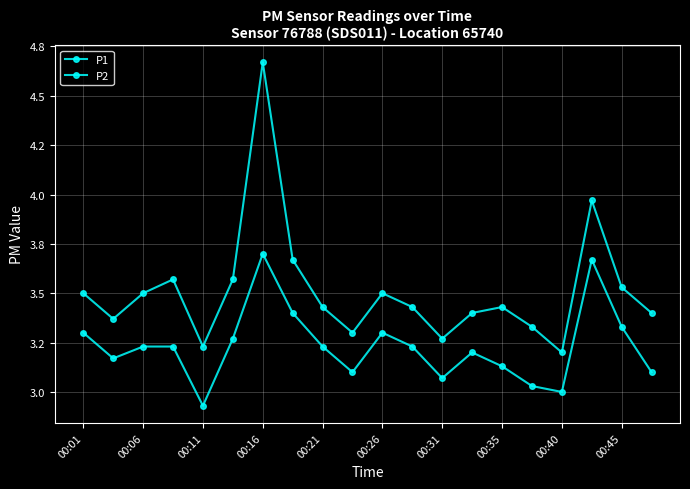

How many interior local valleys does the P1 series have?

5